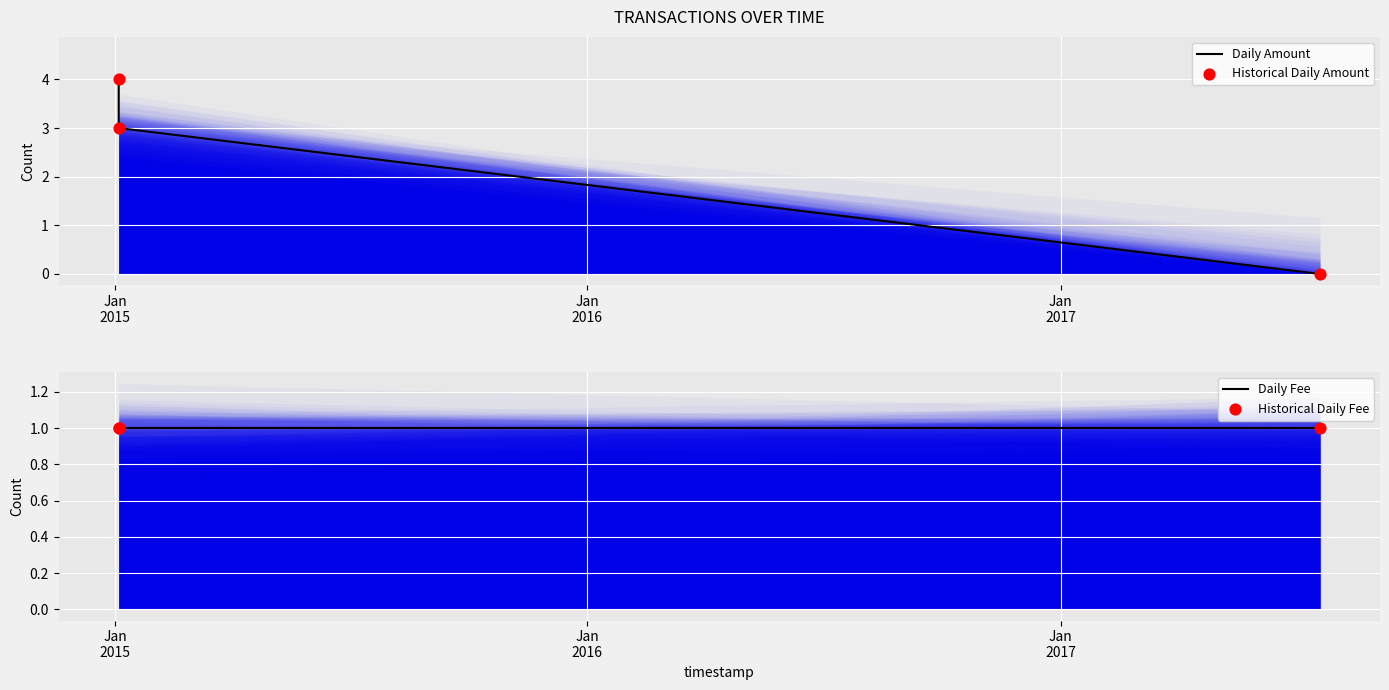

Is the value of Historical Daily Amount at Jan
2017 greater than the value of Historical Daily Fee at Jan
2017?

No